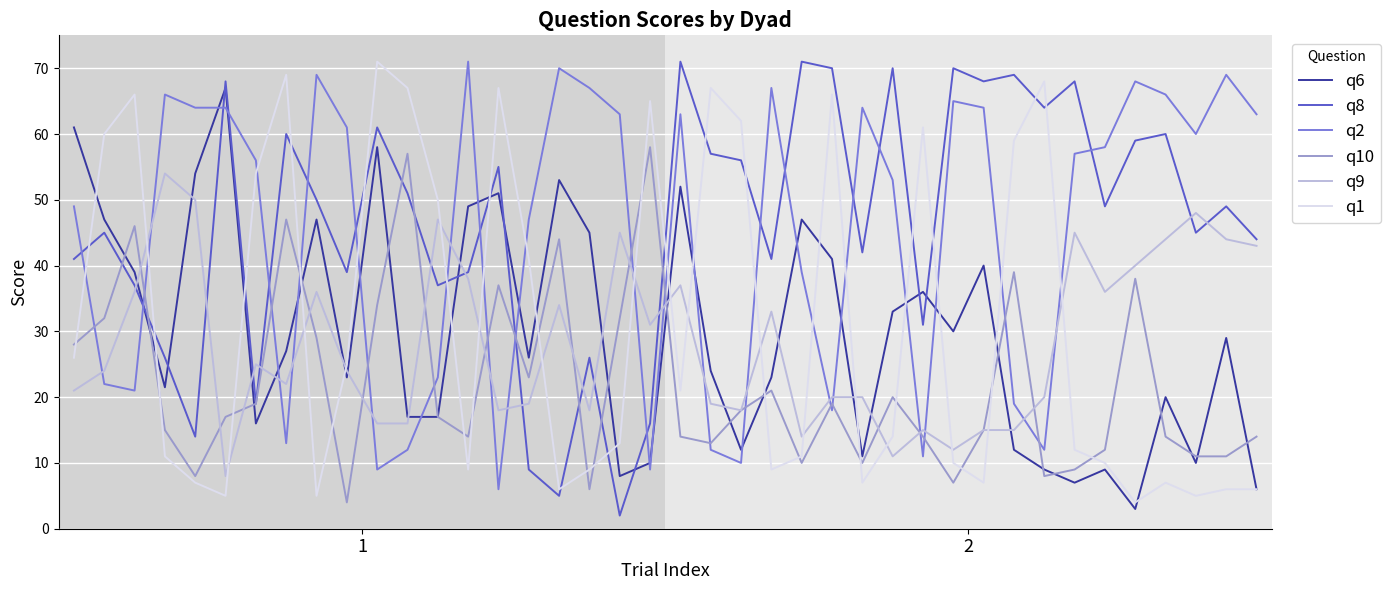

What is the smallest value displayed?

2.0